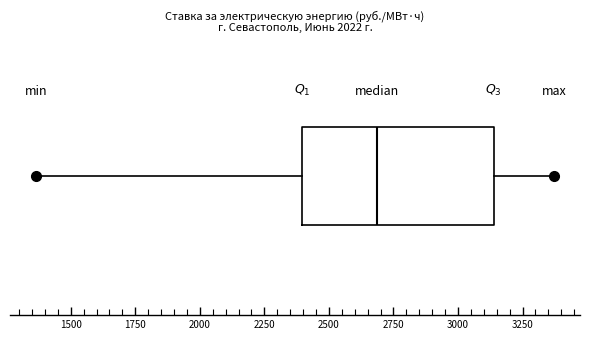

Where does the median line of the box sit on the x-axis? The values are not printed on the chart, so give them approximately, as read against the axis.

2700